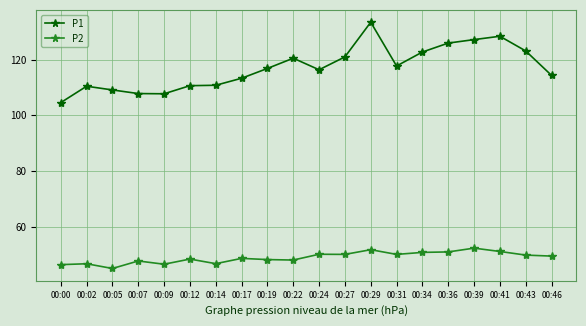

What is the difference between the second highest and second lowest values in the P1 series?

20.7